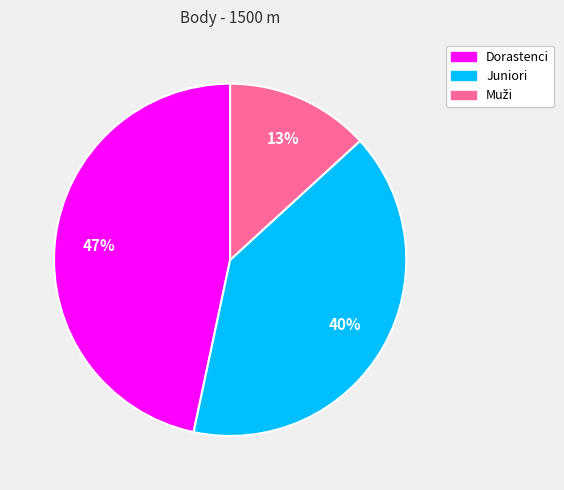

Does any single category account for the majority?

No